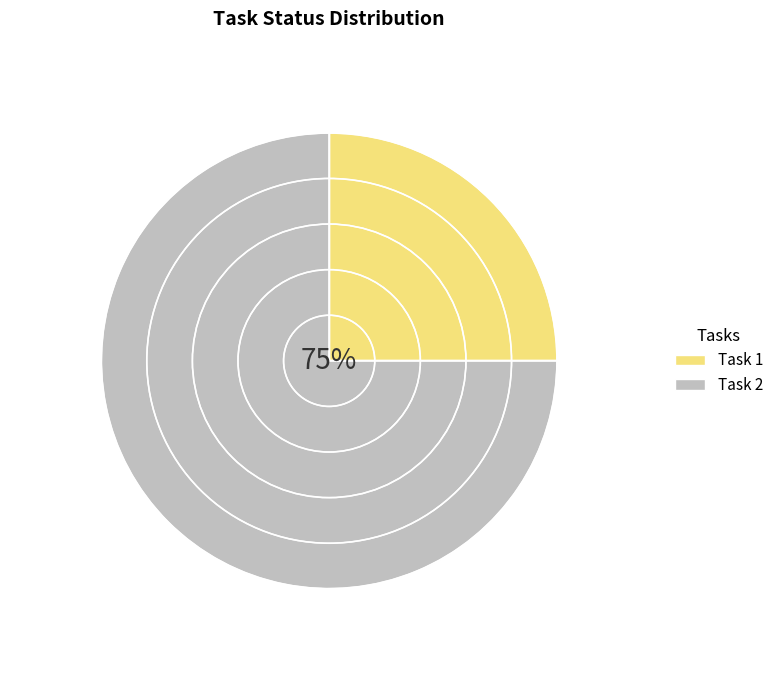

Which slice represents more than half of the pie?

Task 2